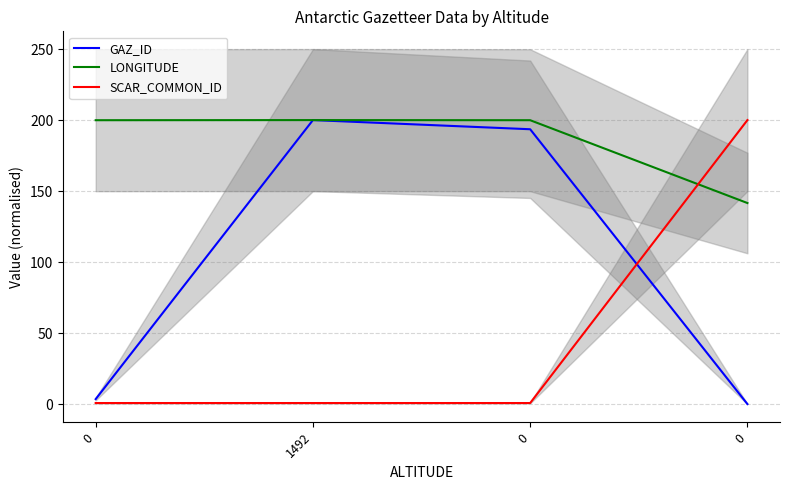

True or false: SCAR_COMMON_ID has more than 2 points higher than both neighbors.

False